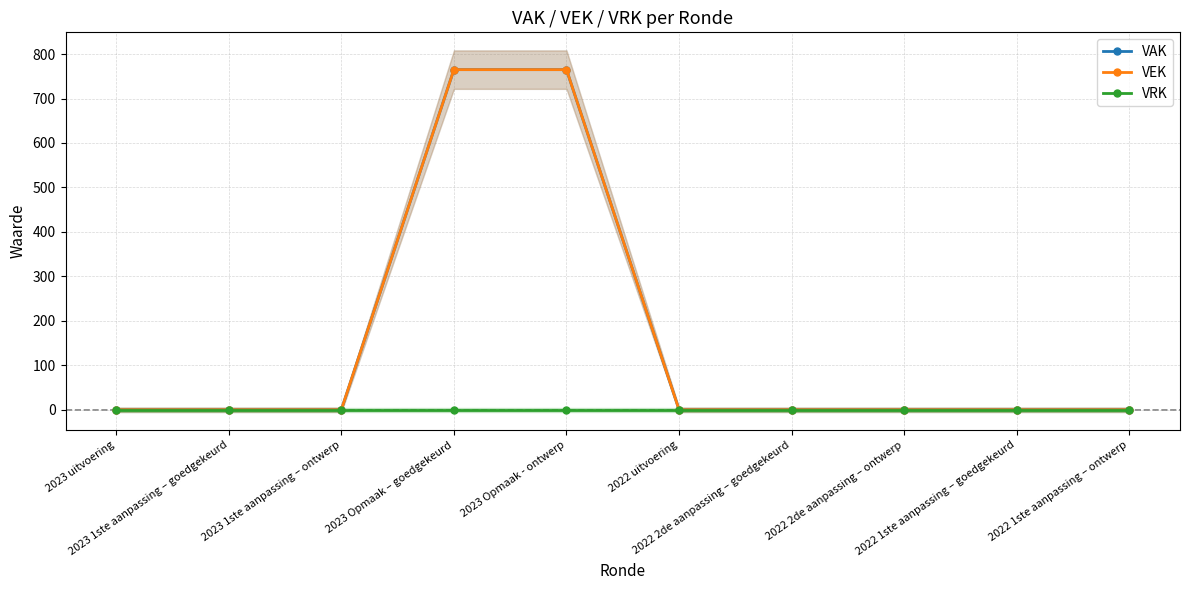

Is the value of VAK at 2023 Opmaak – goedgekeurd greater than the value of VEK at 2023 1ste aanpassing – goedgekeurd?

Yes